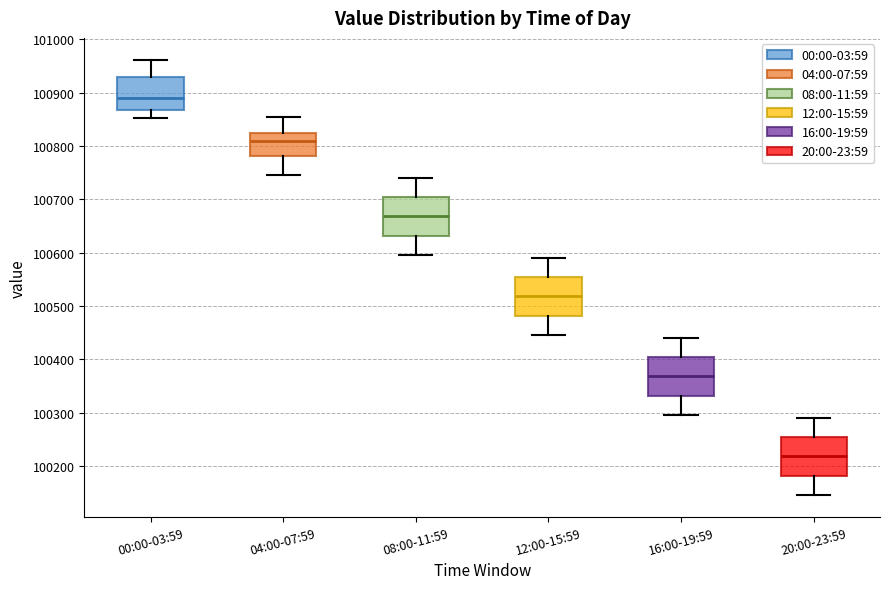

Reading left to right, transcribe this box plot: for each box, give where its median line is, the range the box spans, and where its two whiskers end, as read against the y-axis. The values are not printed on the chart, so give them approximately, as read against the axis.

00:00-03:59: median 100890, box 100870 to 100930, whiskers 100850 to 100960
04:00-07:59: median 100810, box 100780 to 100820, whiskers 100750 to 100850
08:00-11:59: median 100670, box 100630 to 100700, whiskers 100600 to 100740
12:00-15:59: median 100520, box 100480 to 100550, whiskers 100450 to 100590
16:00-19:59: median 100370, box 100330 to 100400, whiskers 100300 to 100440
20:00-23:59: median 100220, box 100180 to 100250, whiskers 100150 to 100290